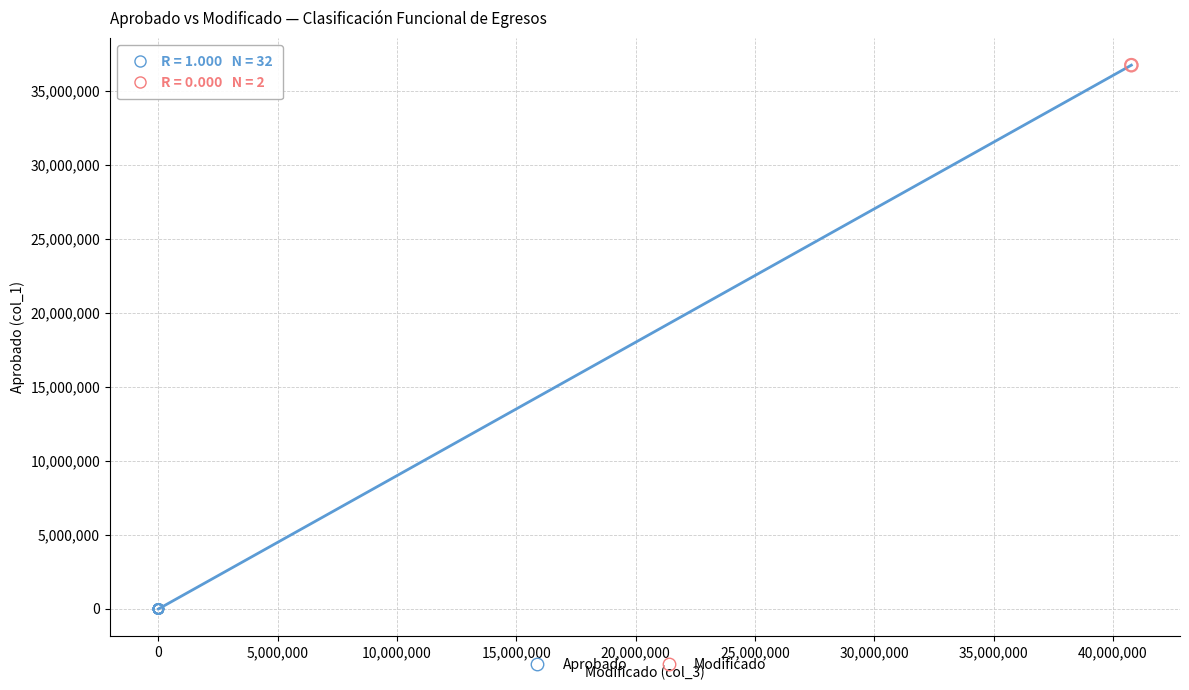

Which series contains the highest Y value?

Modificado